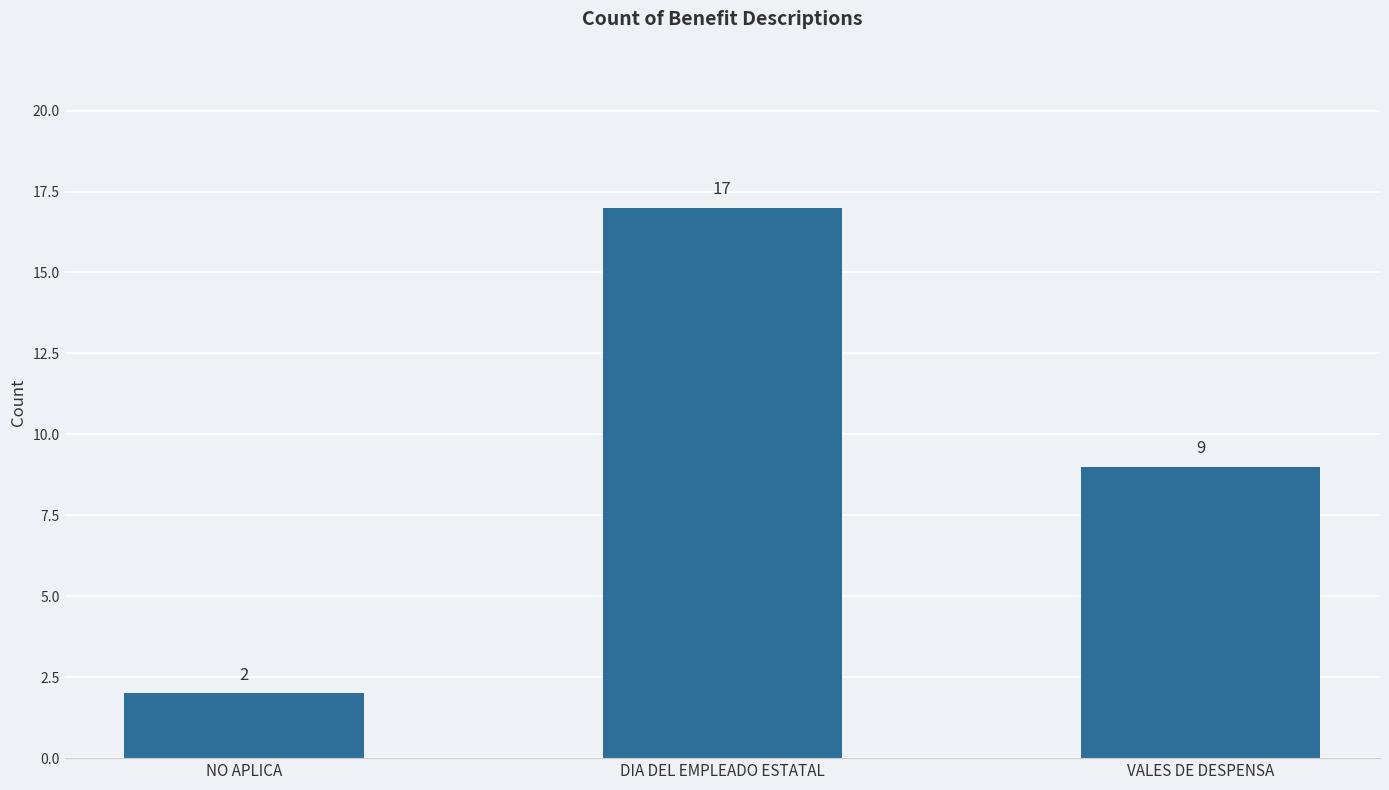

Count the number of categories in the chart.

3